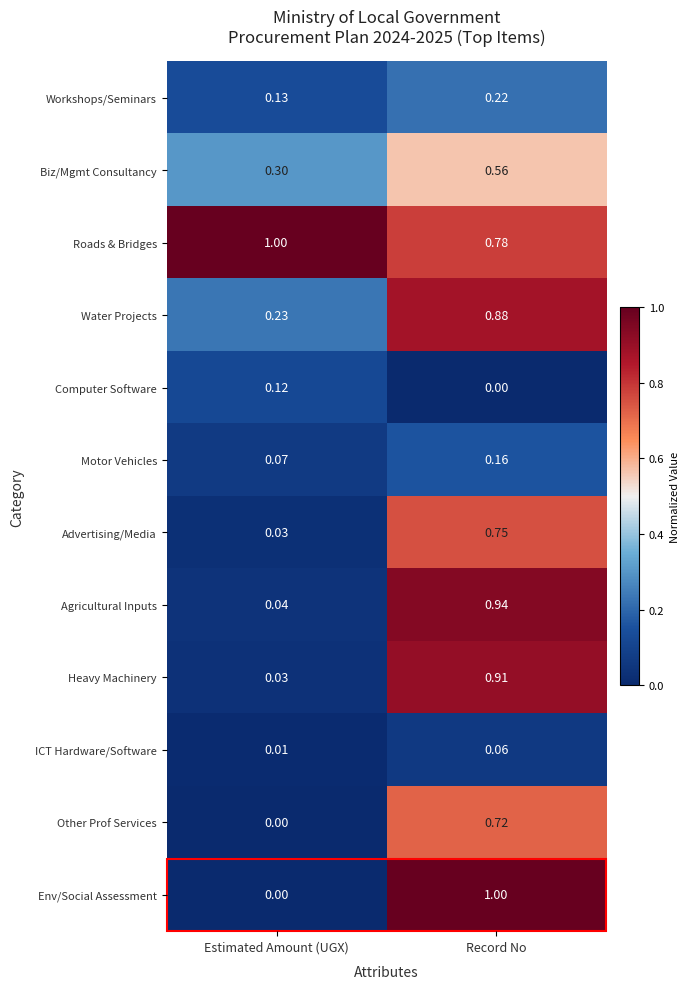

Which series has the largest range (max minus min)?

Env/Social Assessment